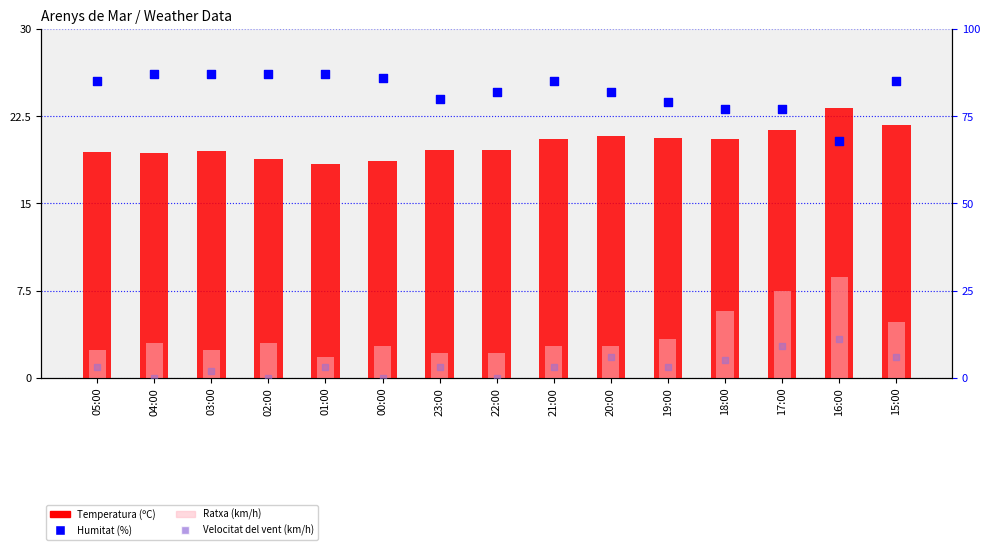

At which category is the sum across all series the highest?

17:00